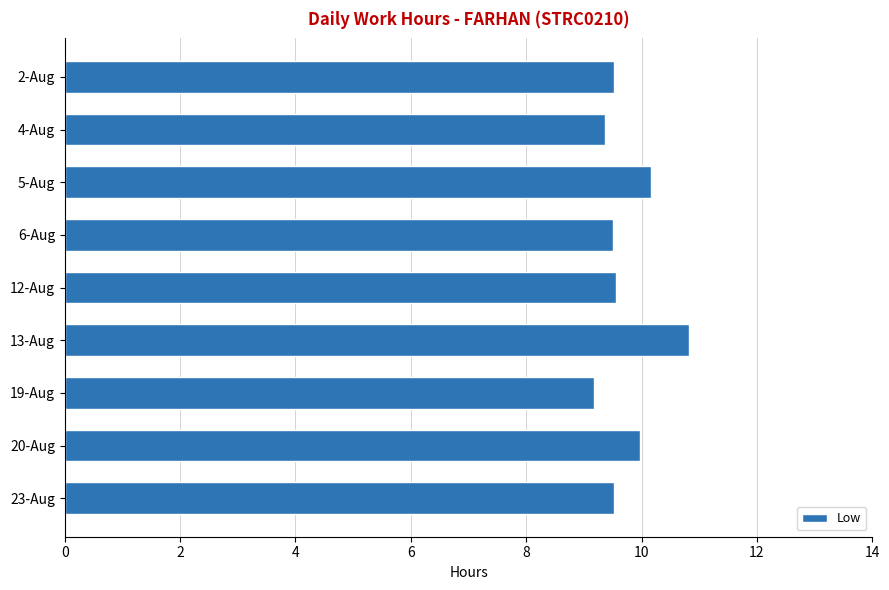

What is the value of the 7th bar from the top?

9.2